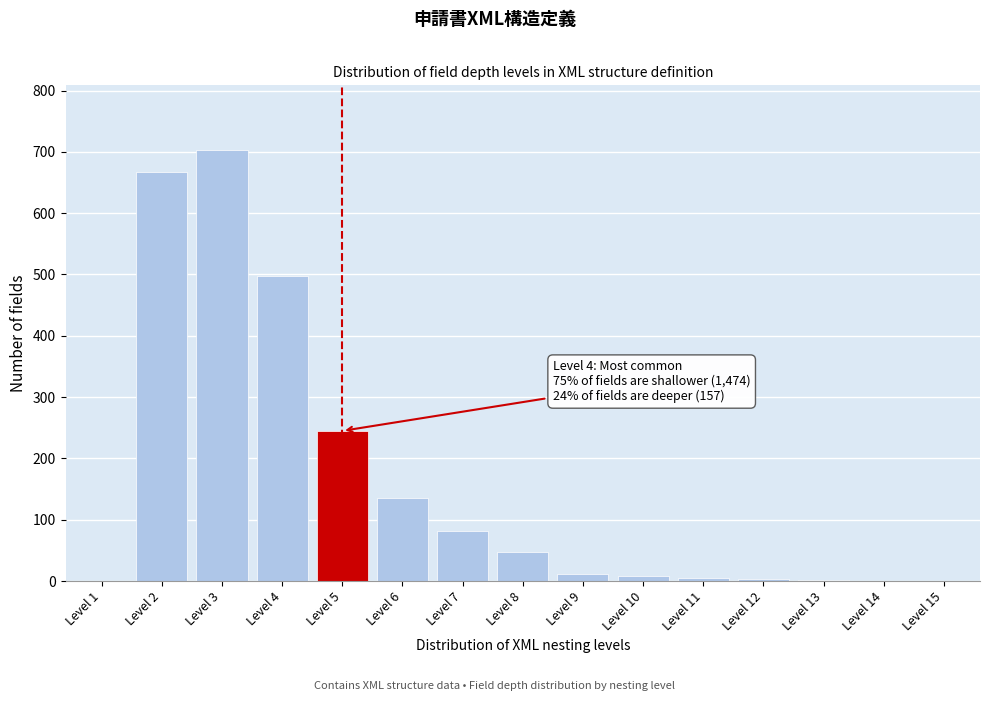

Which label corresponds to the largest value in the chart?

Level 3